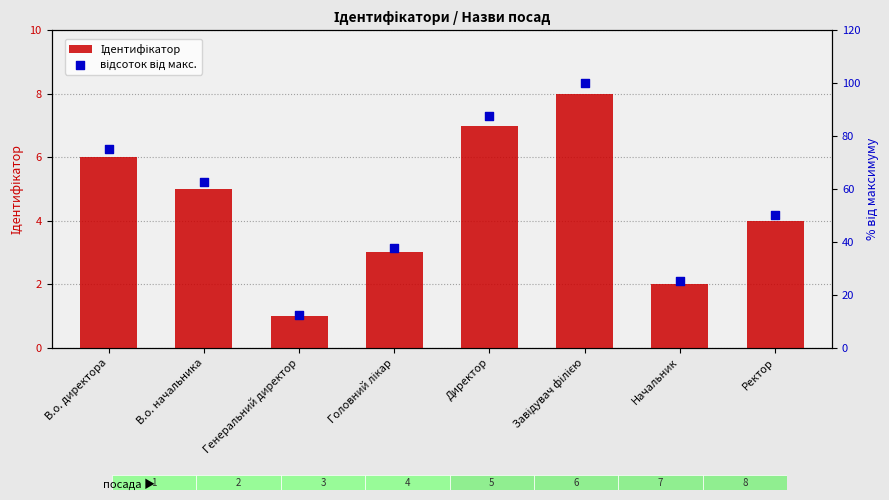

Which series has the largest Y range (max minus min)?

відсоток від макс.